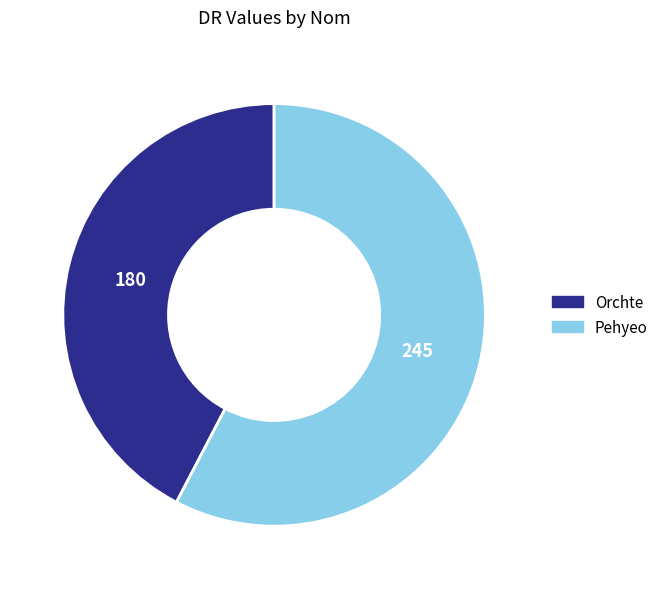

Is Orchte the majority of the pie?

No